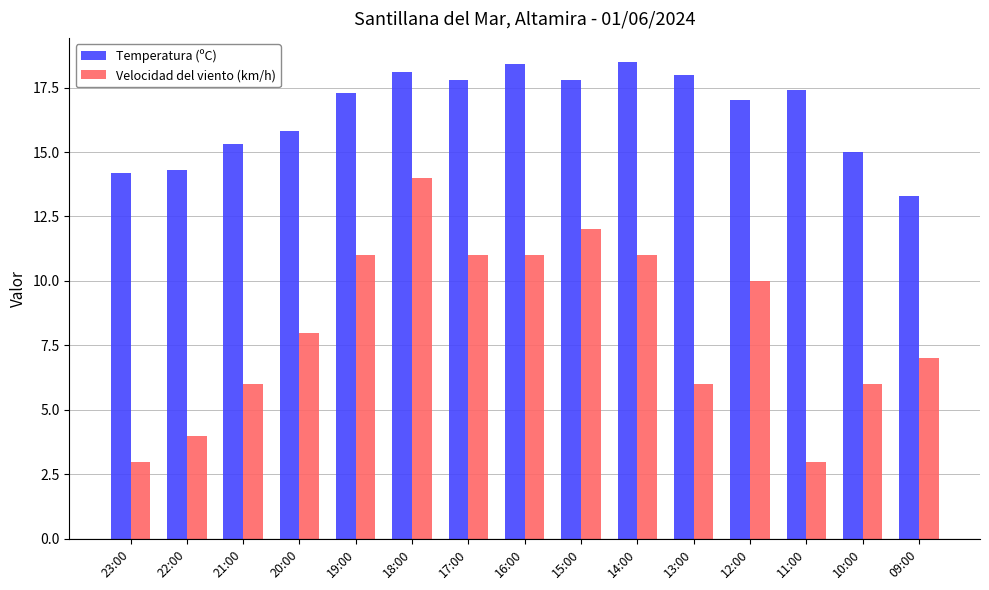

What is the label of the 14th bar from the left?

10:00